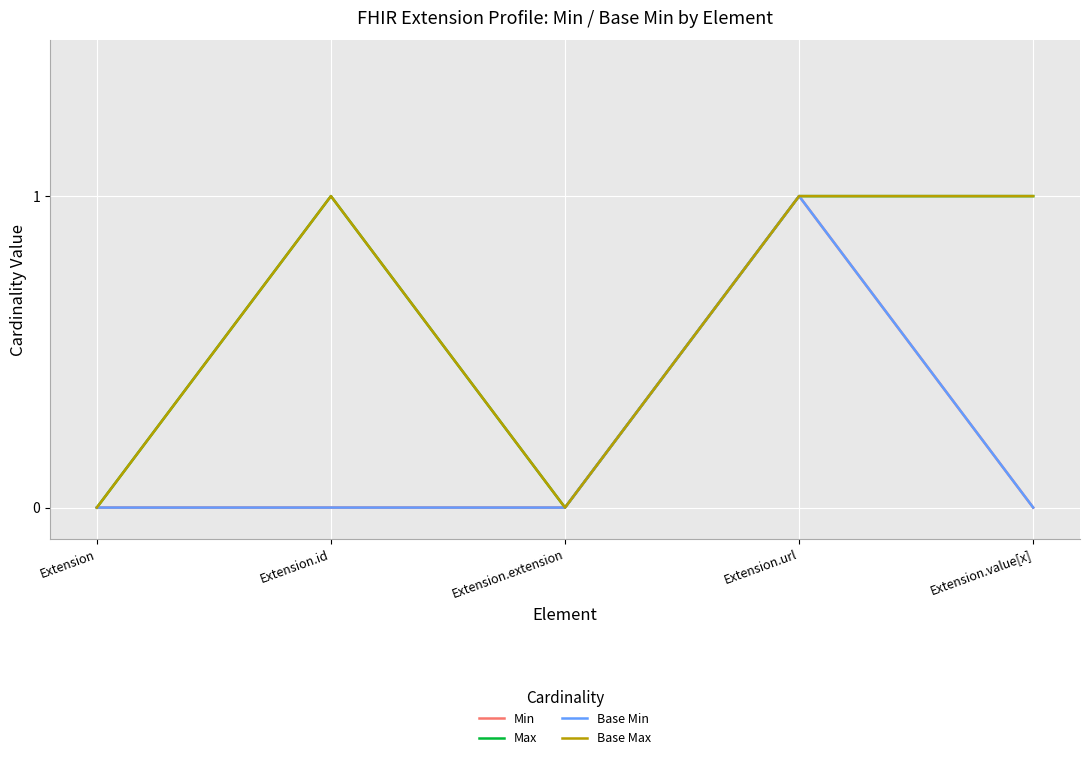

Reading right to left, list all the values displayed in this chart.

Min: 0	1	0	0	0
Max: 1	1	0	1	0
Base Min: 0	1	0	0	0
Base Max: 1	1	0	1	0